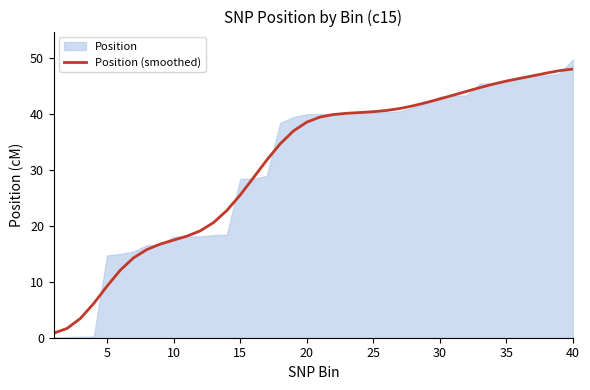

What is the value of the 24th point from the left?

40.3